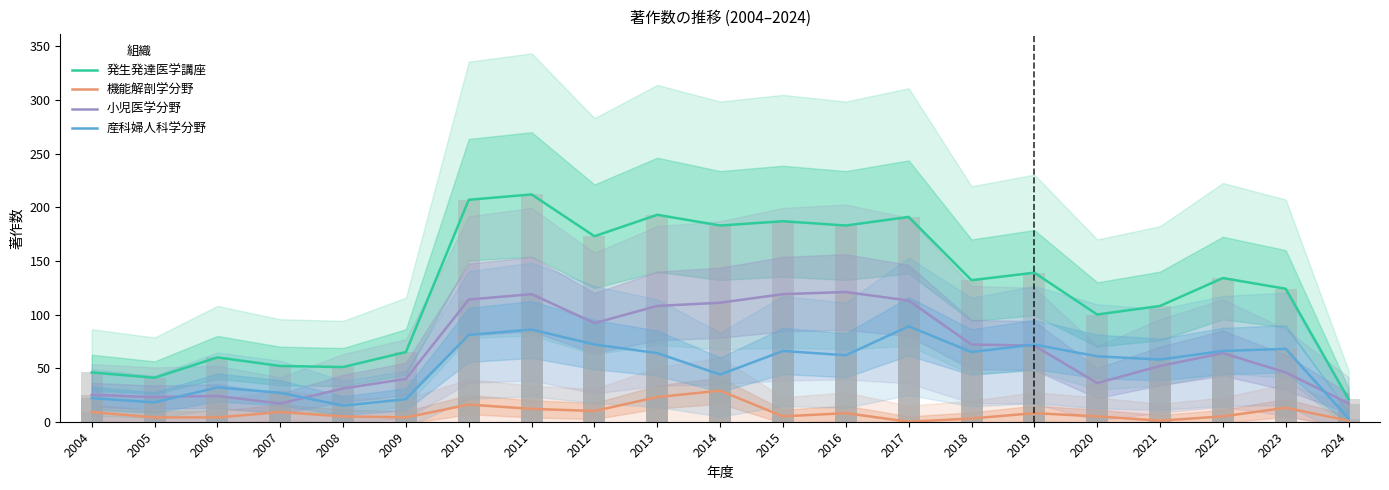

Is the value of 機能解剖学分野 at 2009 greater than the value of 産科婦人科学分野 at 2018?

No